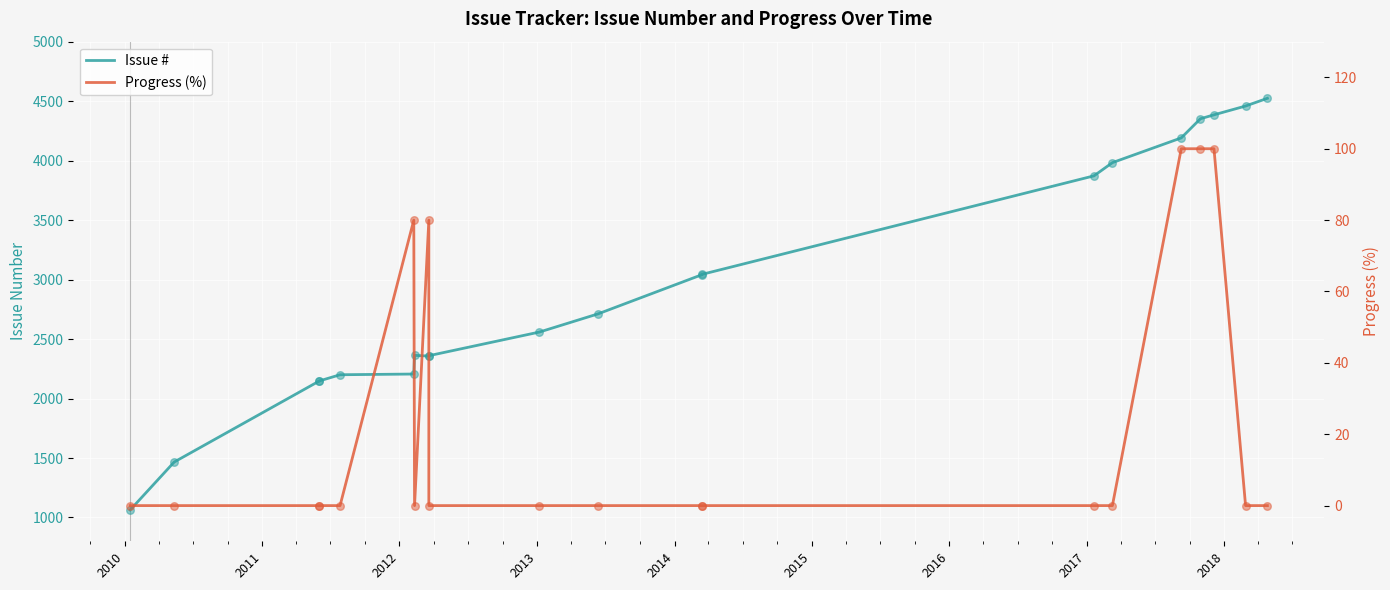

Which series has the largest total across all categories?

Issue #